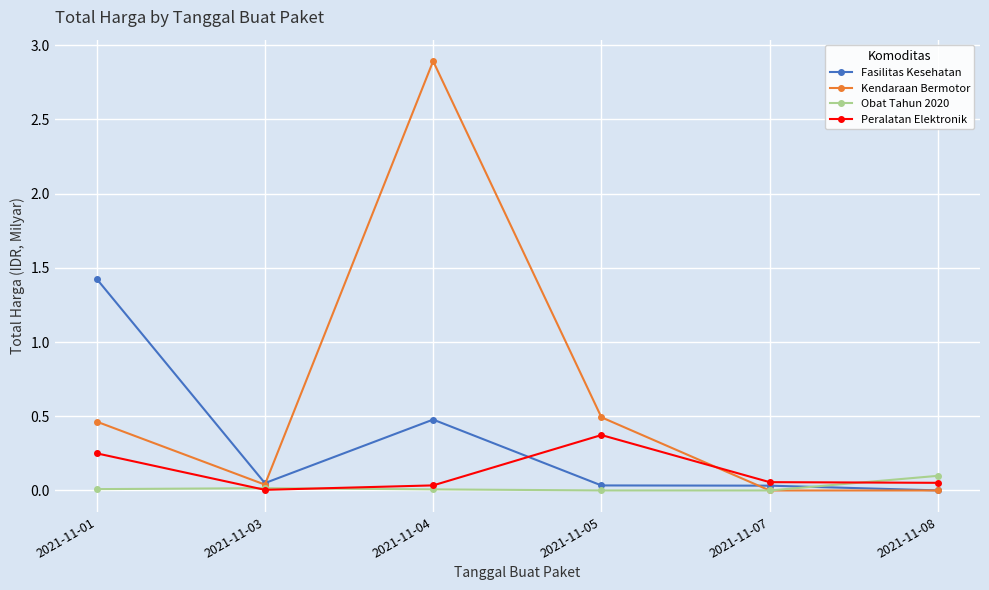

How many categories are shown in the chart?

6